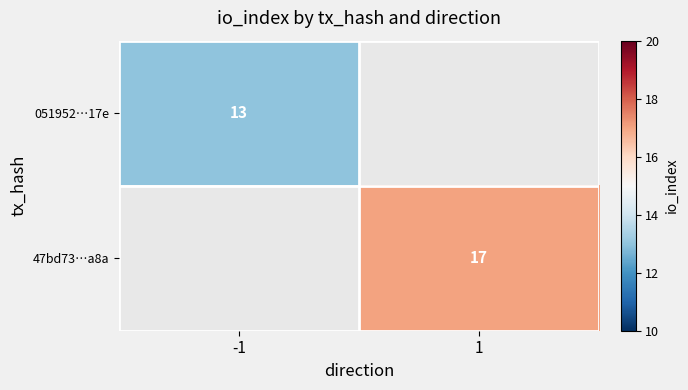

The 47bd73…a8a series shows 17 at 1. True or false?

True